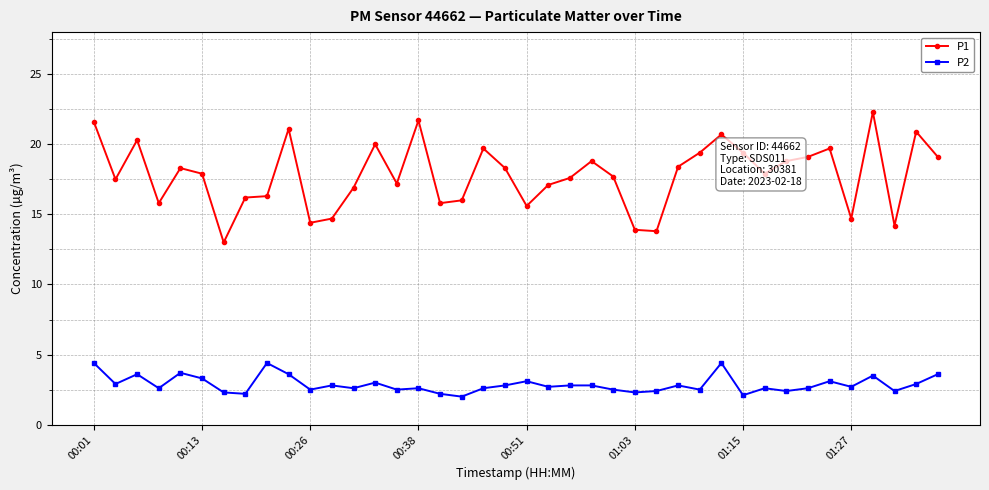

What is the value of the P1 point at the 40th from the left?

19.1